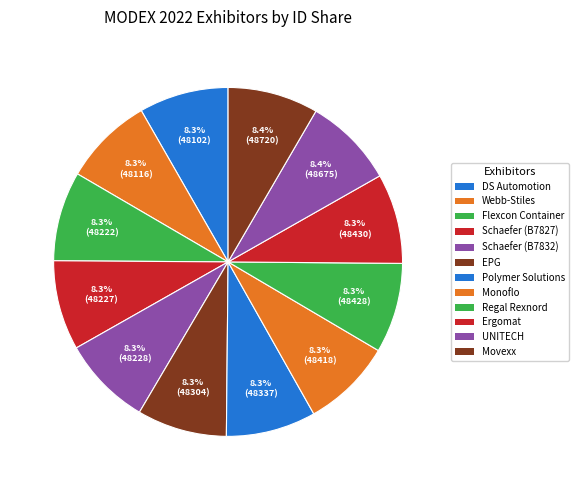

How many slices are in this pie chart?

12